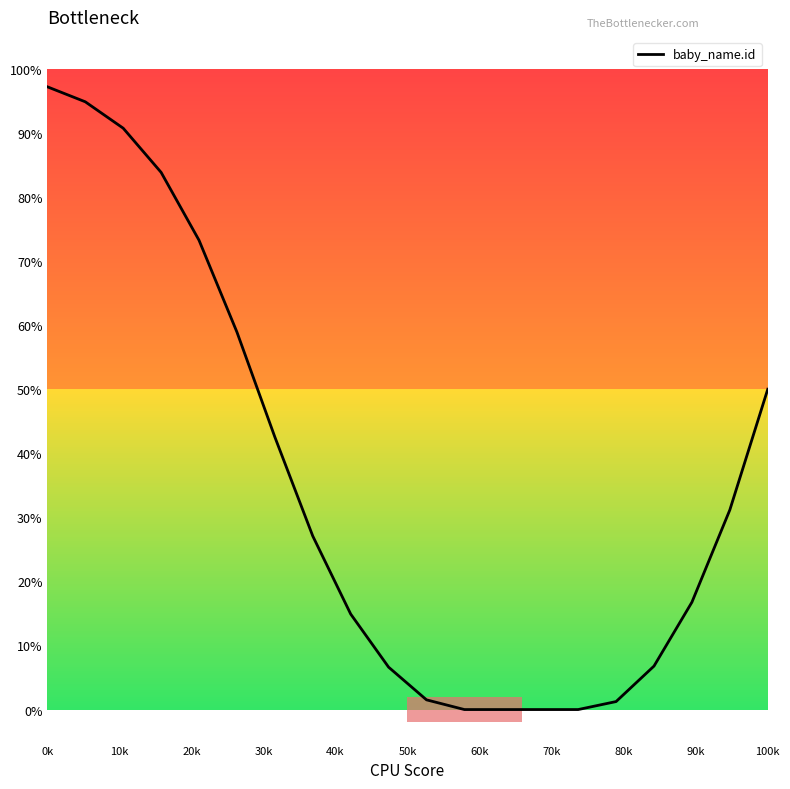

What is the greatest value displayed?

97.2